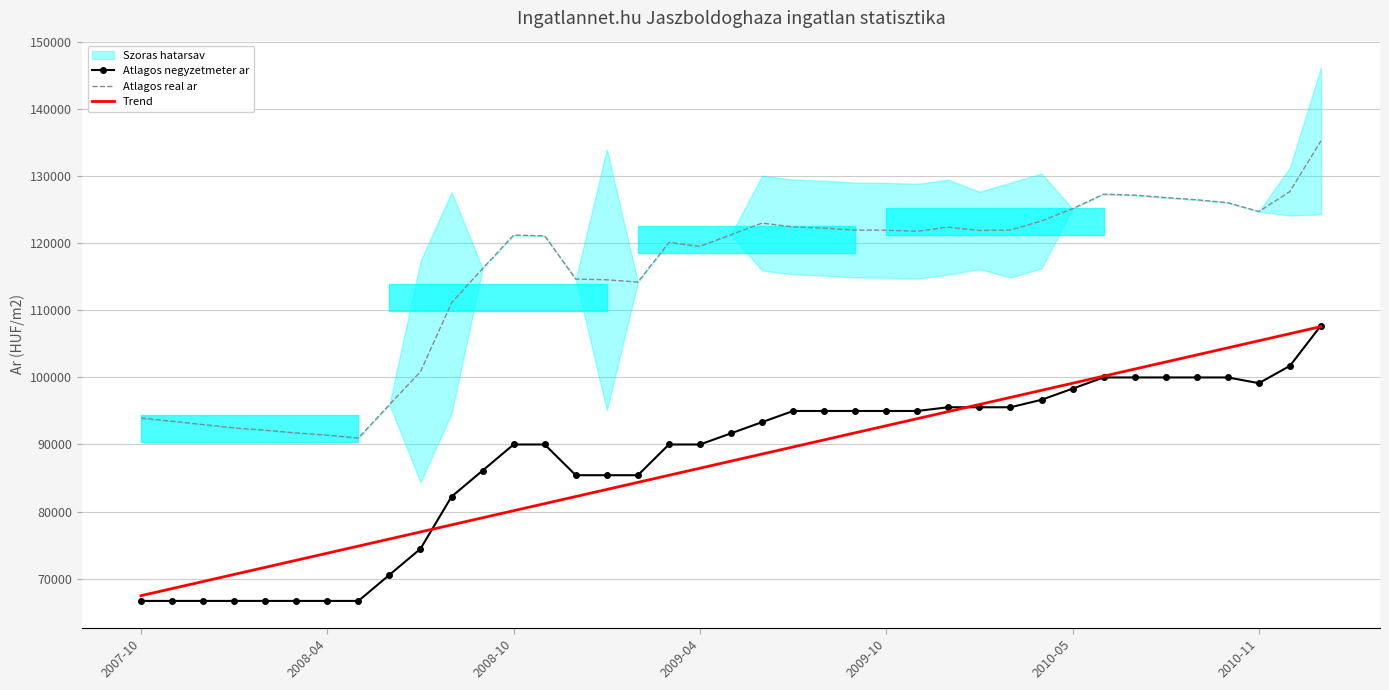

Rank the series at 23 from lowest to highest value.

Trend, Atlagos negyzetmeter ar, Atlagos real ar